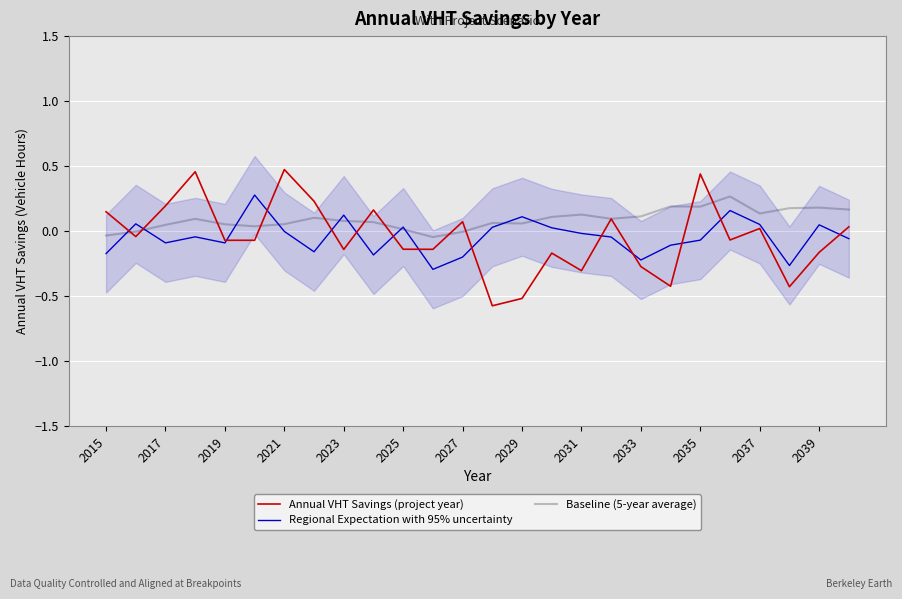

The Annual VHT Savings (project year) series shows -0.2 at 2031. True or false?

False